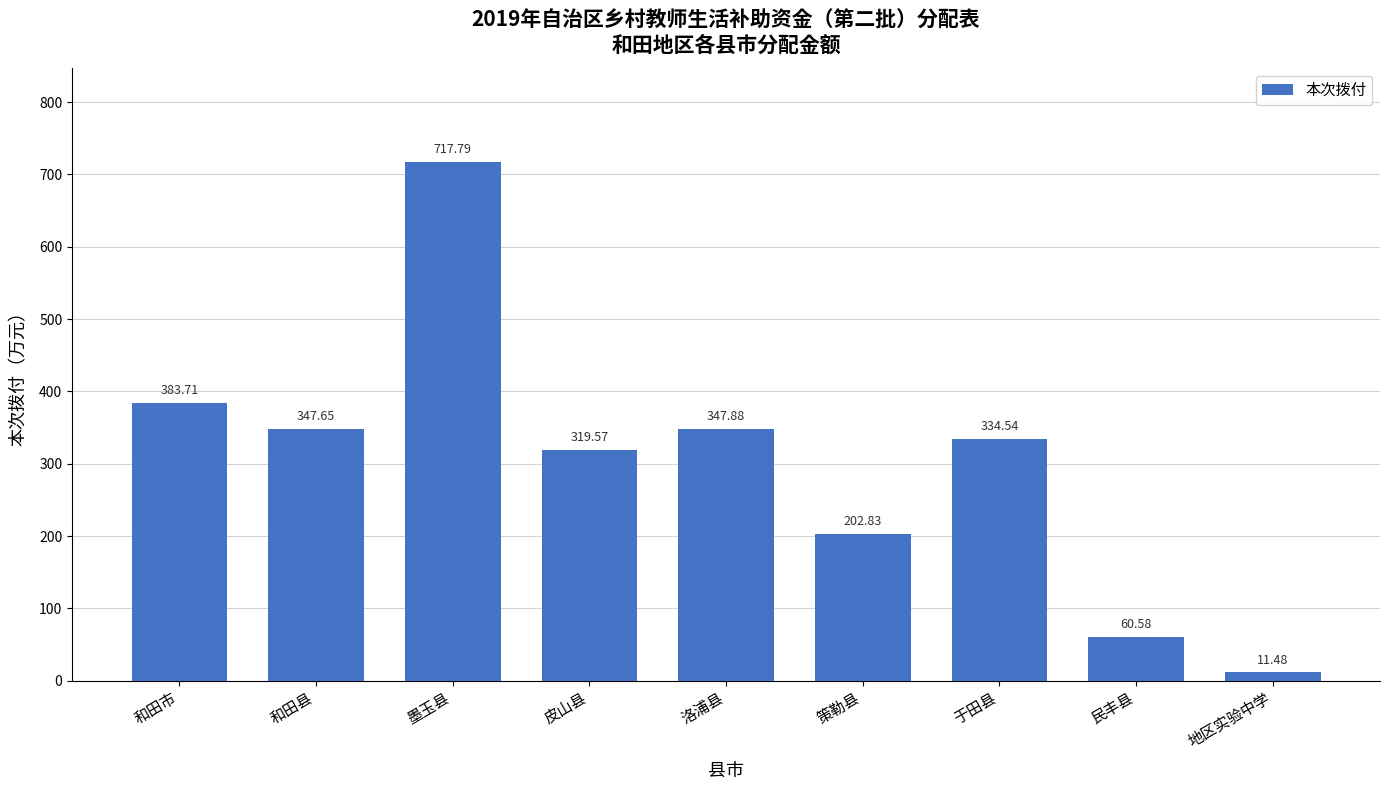

What is the difference between the maximum and second lowest values?

657.2